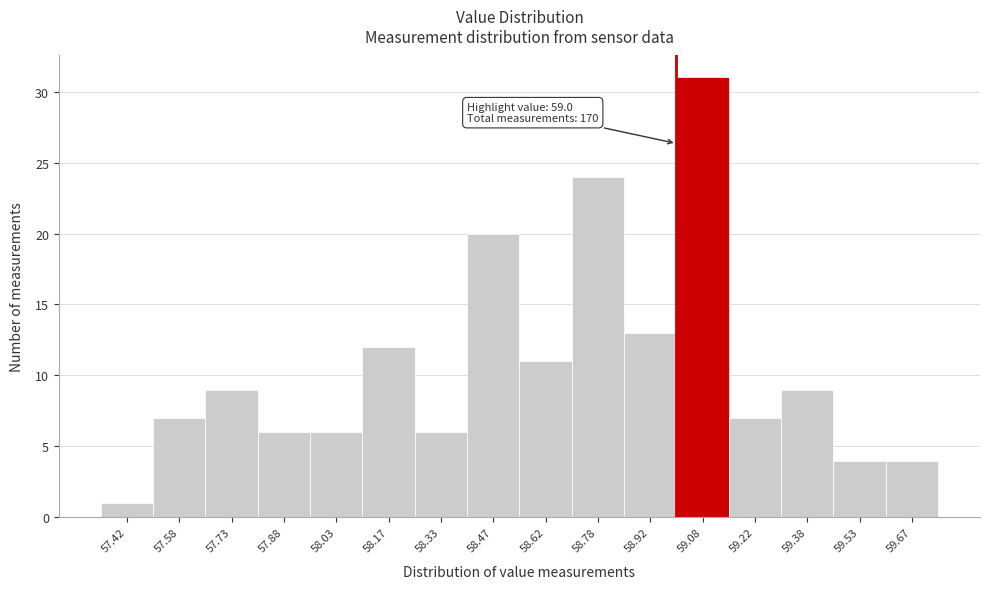

Which range on the x-axis has the tallest bar?

59.00 to 59.15